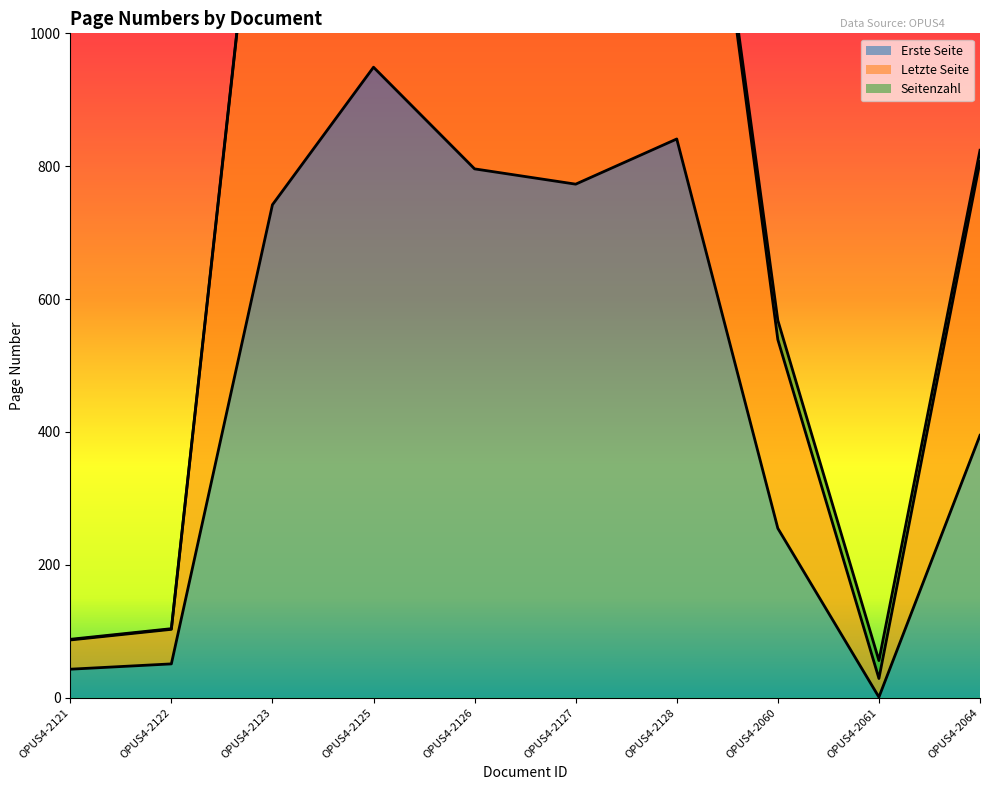

Is it true that Erste Seite equals 1 at OPUS4-2061?

False